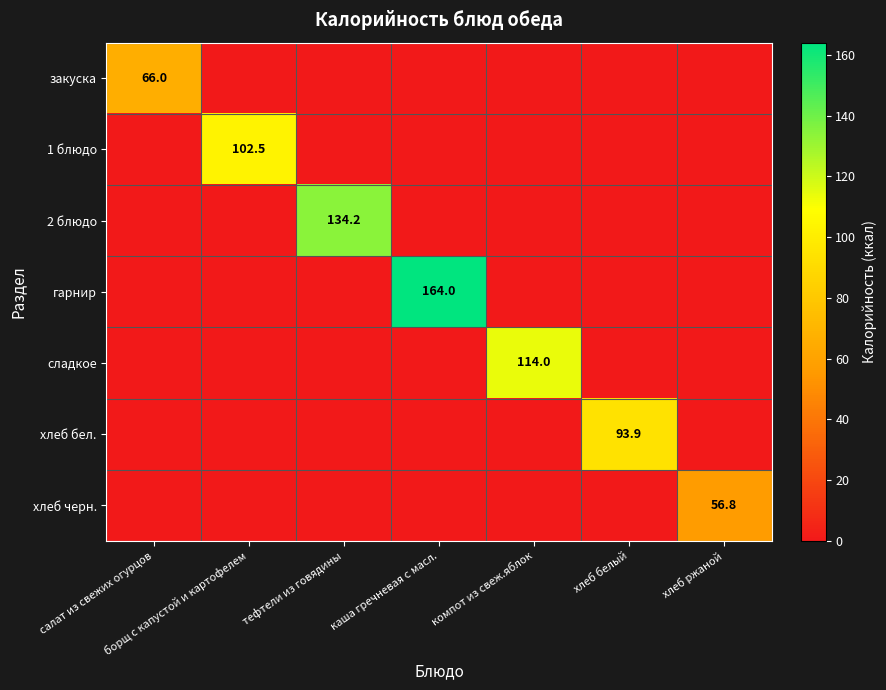

The 1 блюдо series shows 0.0 at салат из свежих огурцов. True or false?

True